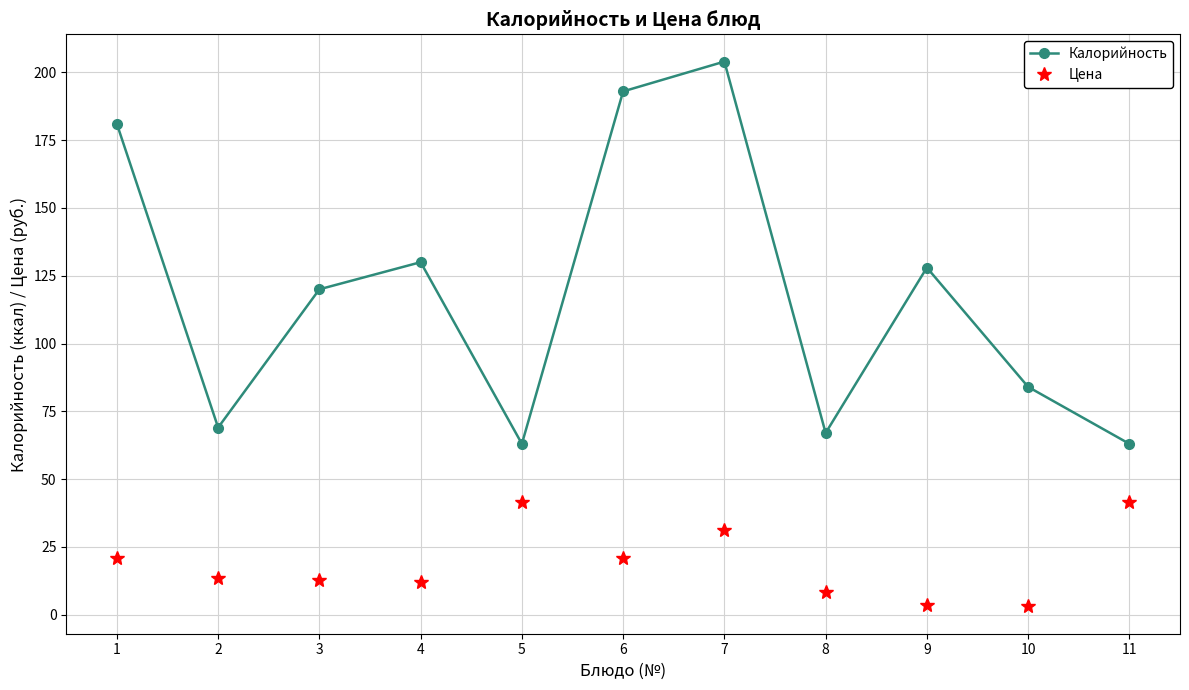

What is the difference between the highest and lowest values at 1?

159.9